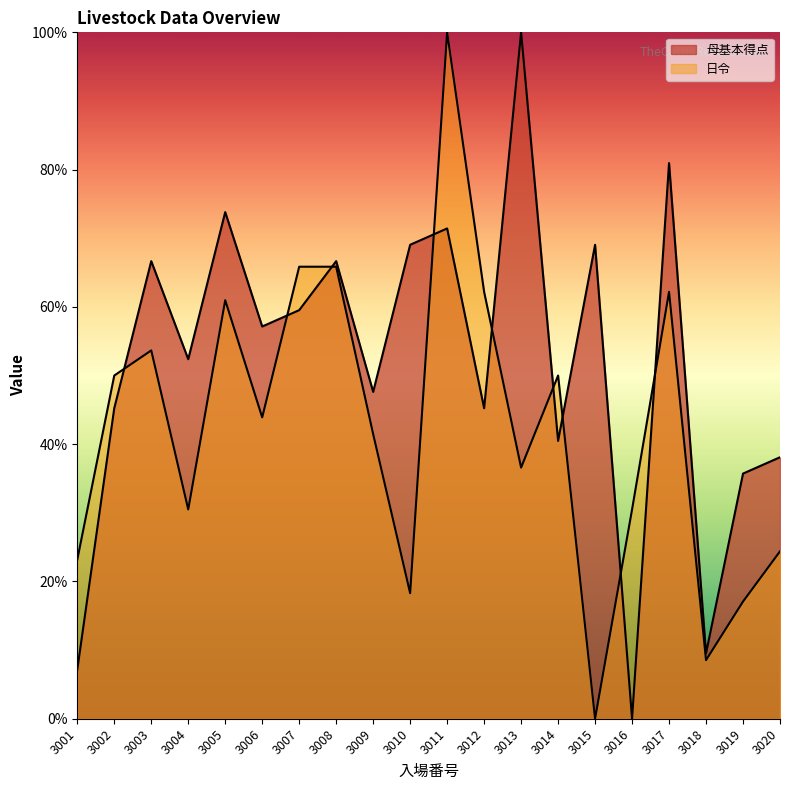

What is the difference between the maximum and minimum values in the 母基本得点 series?

100.0